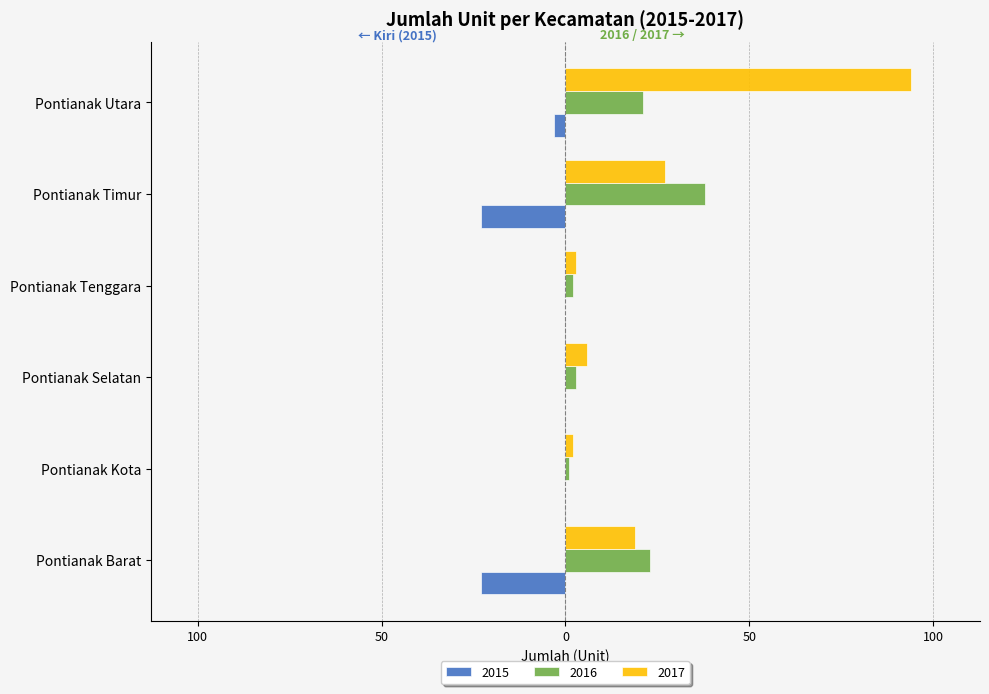

Reading right to left, transcribe all the data shown in this chart.

2015: -3	-23	0	0	0	-23
2016: 21	38	2	3	1	23
2017: 94	27	3	6	2	19